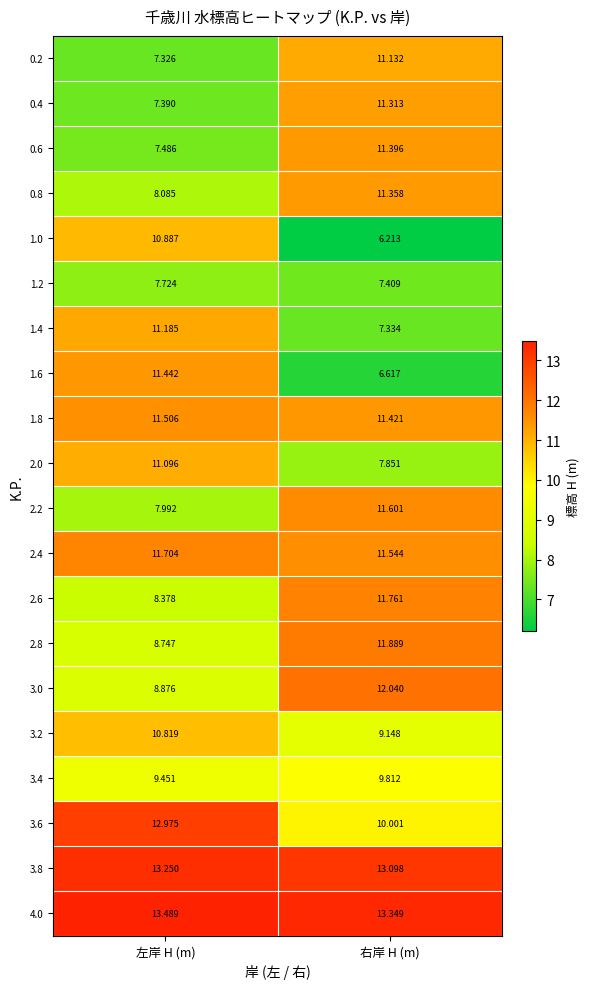

List the labels in order of 2.8 value, smallest first.

左岸 H (m), 右岸 H (m)